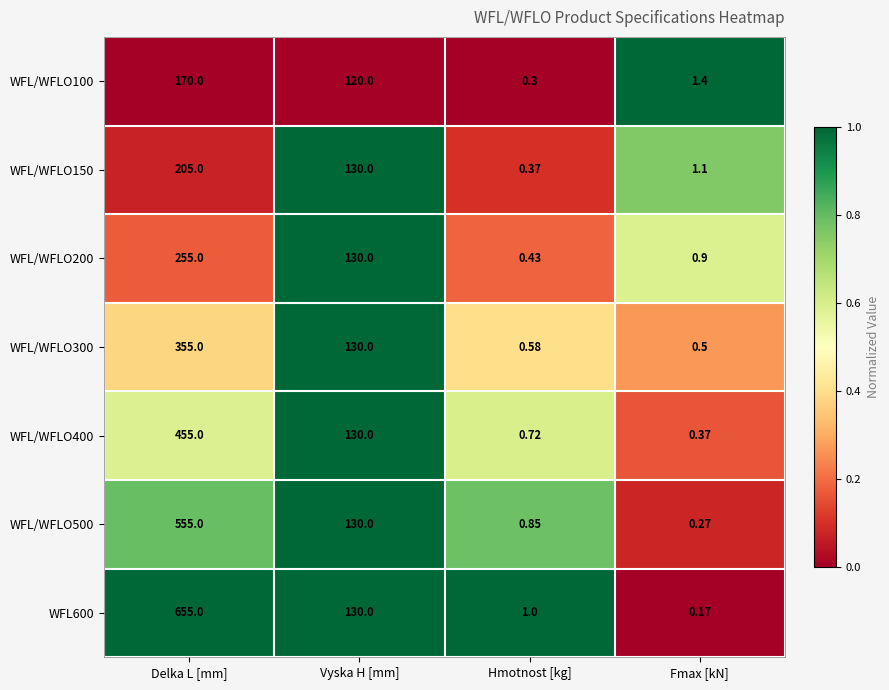

List the labels in order of WFL/WFLO100 value, smallest first.

Hmotnost [kg], Fmax [kN], Vyska H [mm], Delka L [mm]